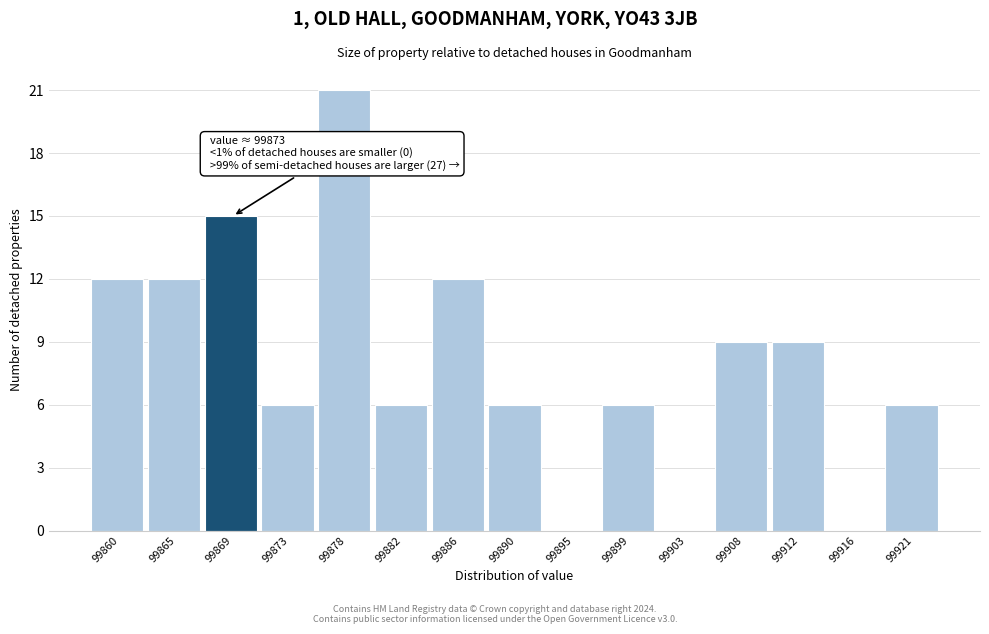

Reading left to right, list all the values displayed in this chart.

99860=12	99865=12	99869=15	99873=6	99878=21	99882=6	99886=12	99890=6	99895=0	99899=6	99903=0	99908=9	99912=9	99916=0	99921=6